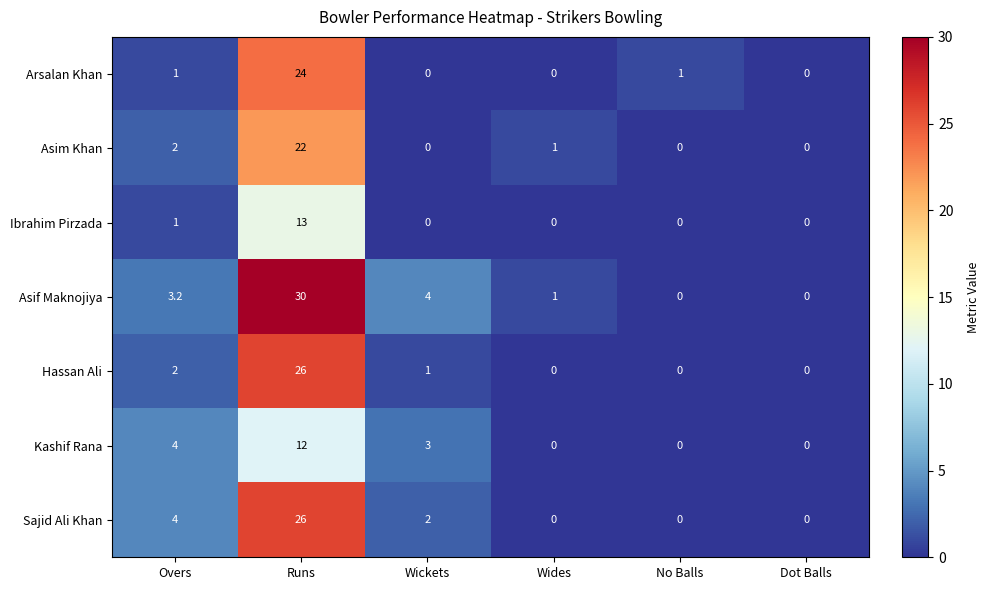

How many data points does each series have?

6